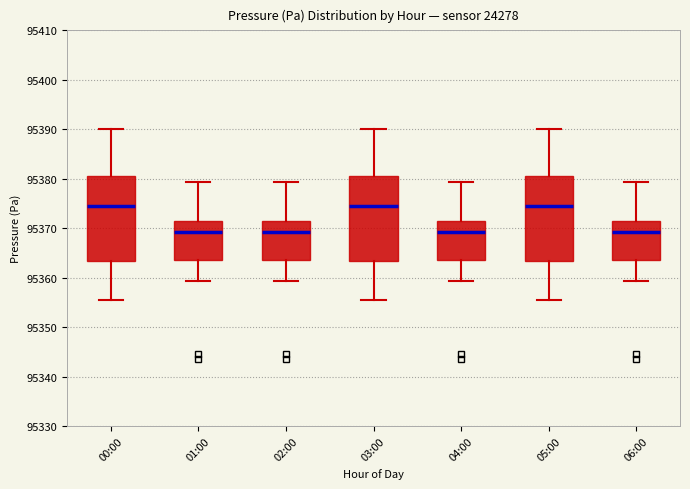

Reading left to right, transcribe this box plot: for each box, give where its median line is, the range the box spans, and where its two whiskers end, as read against the y-axis. The values are not printed on the chart, so give them approximately, as read against the axis.

00:00: median 95375, box 95363 to 95381, whiskers 95356 to 95390
01:00: median 95369, box 95364 to 95371, whiskers 95359 to 95379
02:00: median 95369, box 95364 to 95371, whiskers 95359 to 95379
03:00: median 95375, box 95363 to 95381, whiskers 95356 to 95390
04:00: median 95369, box 95364 to 95371, whiskers 95359 to 95379
05:00: median 95375, box 95363 to 95381, whiskers 95356 to 95390
06:00: median 95369, box 95364 to 95371, whiskers 95359 to 95379